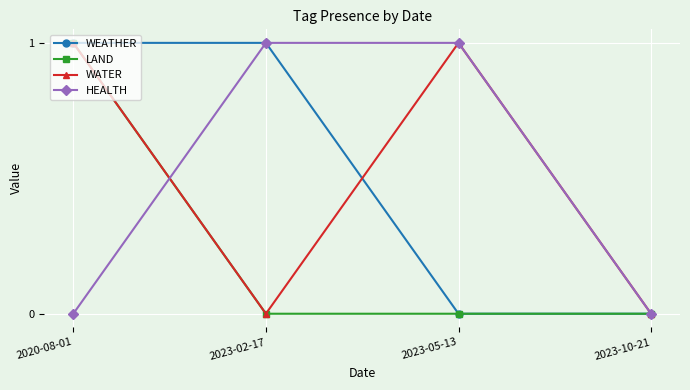

True or false: HEALTH has more than 2 points higher than both neighbors.

False